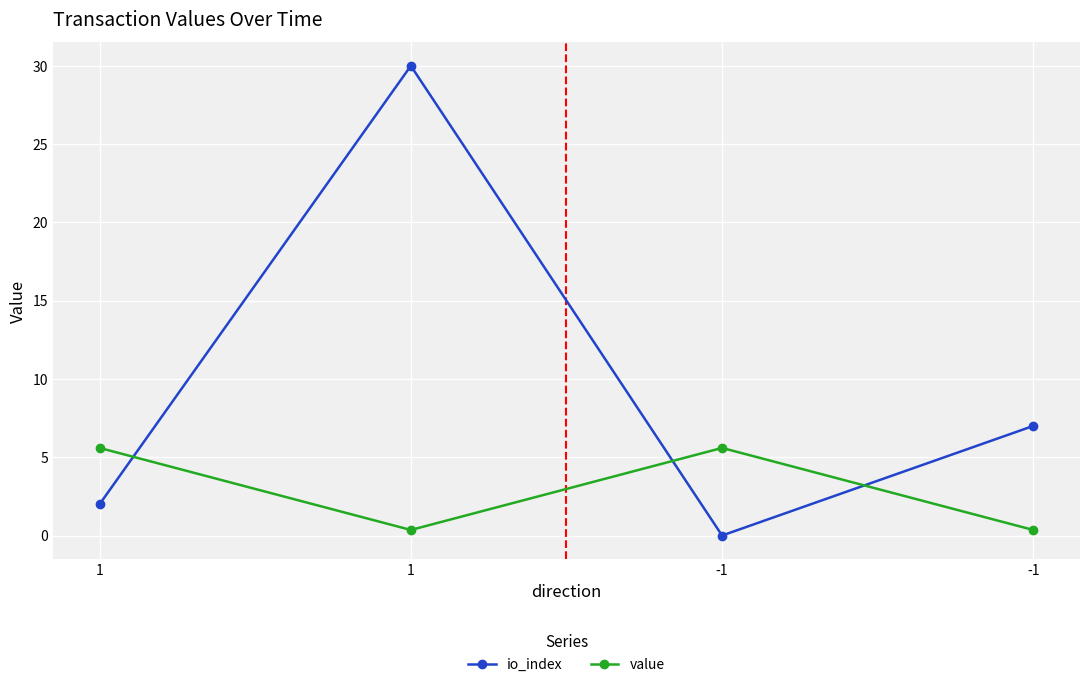

How many lines are shown in the chart?

2